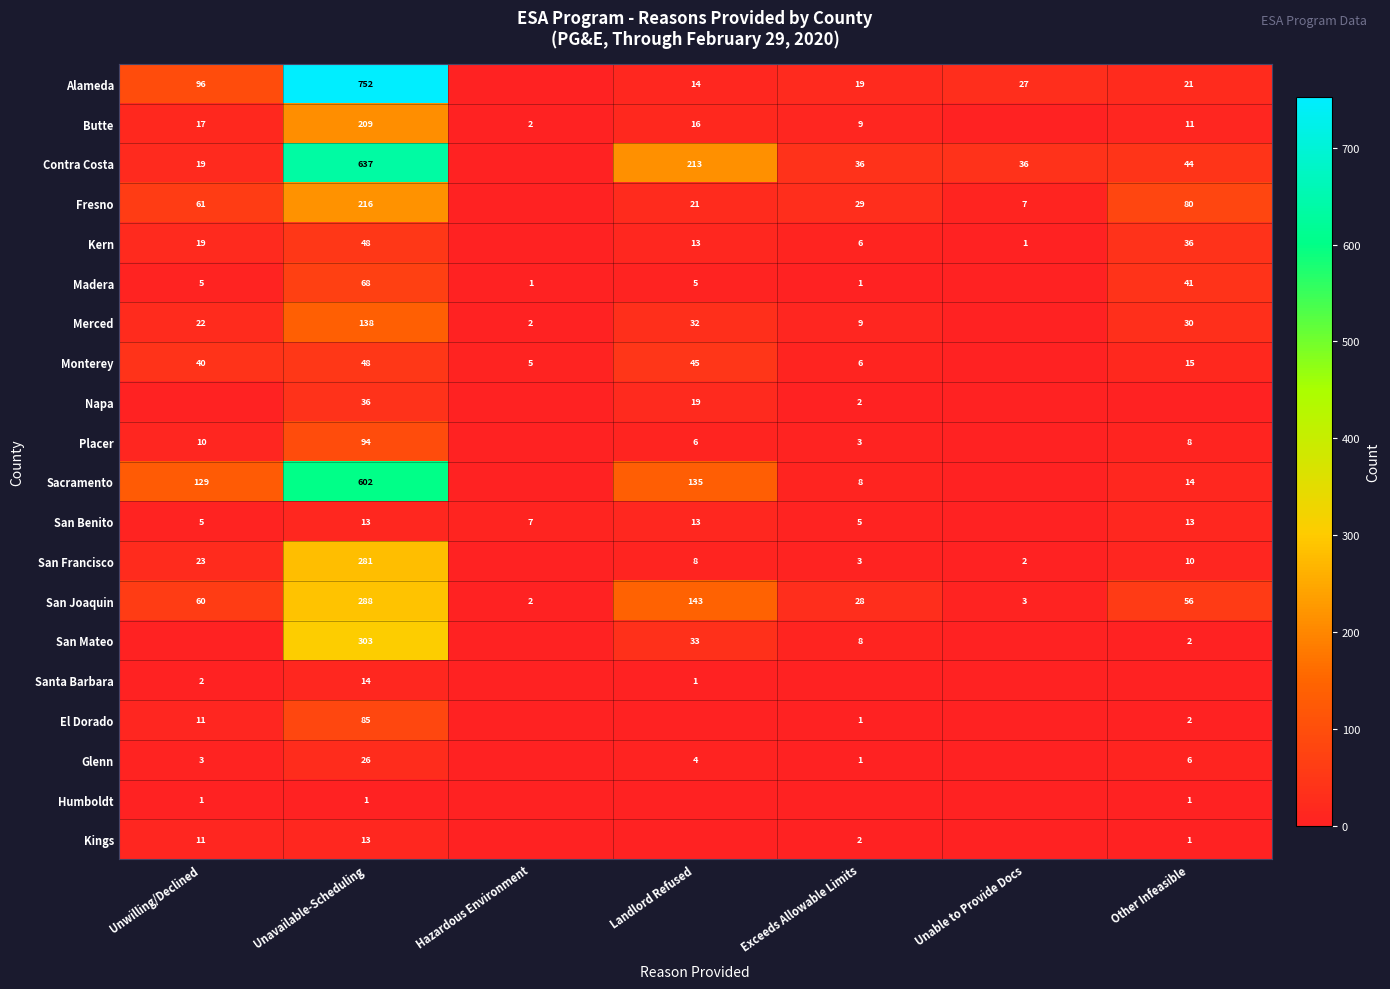

Which label corresponds to the smallest value in the chart?

Hazardous Environment